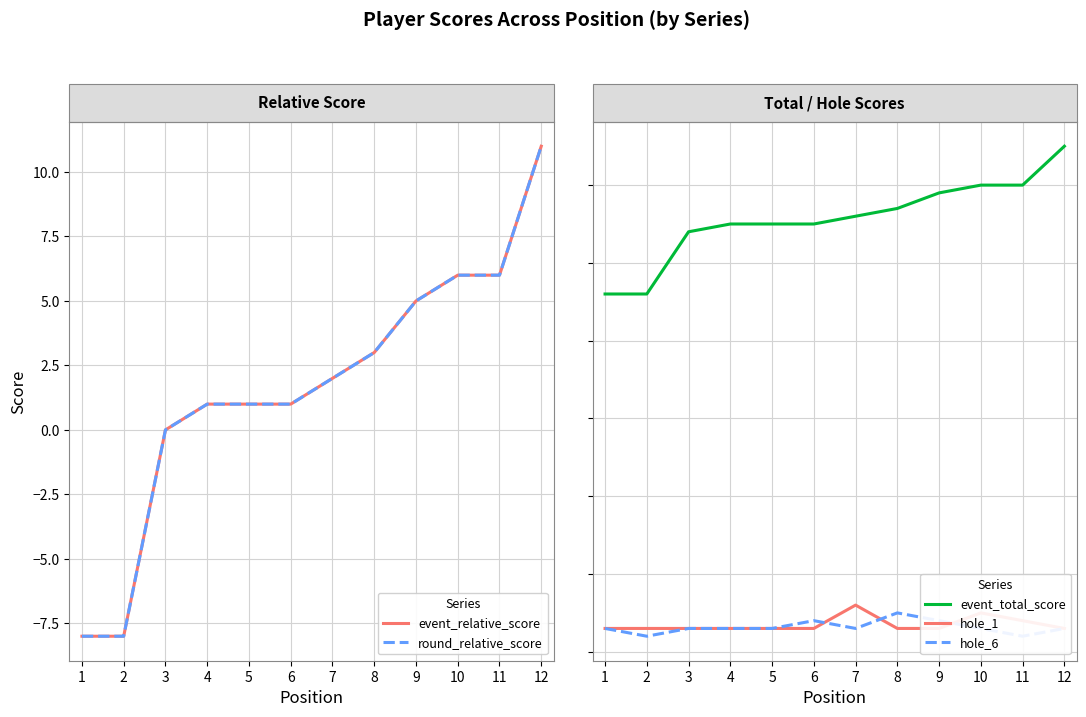

Which category has the highest value across all series?

12